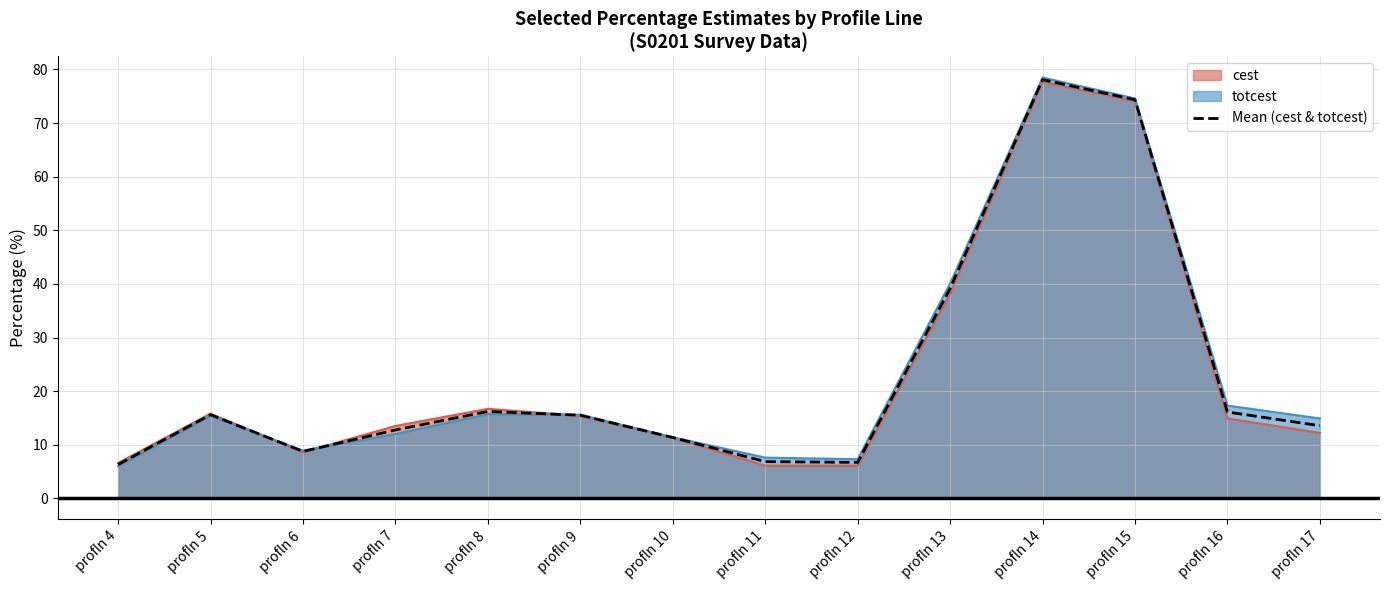

What is the difference between the values at profln 10 and profln 13?

27.8